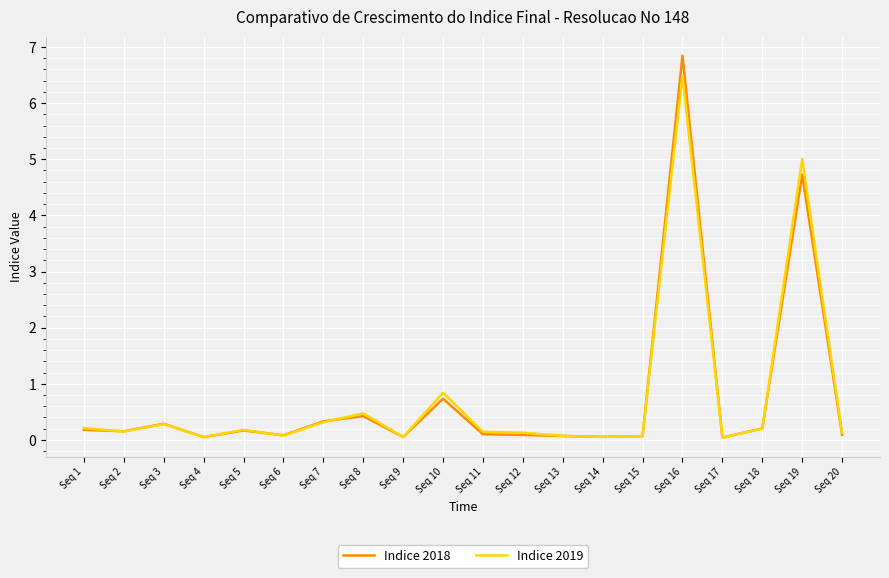

Is this an area chart (filled region under the line)?

No